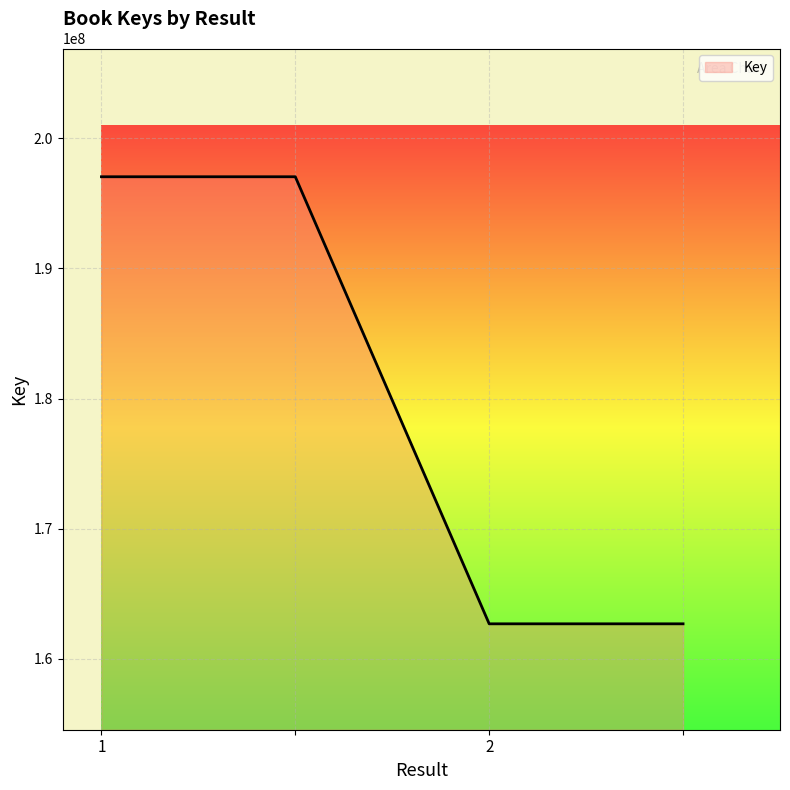

What is the difference between the maximum and minimum values?

34341621